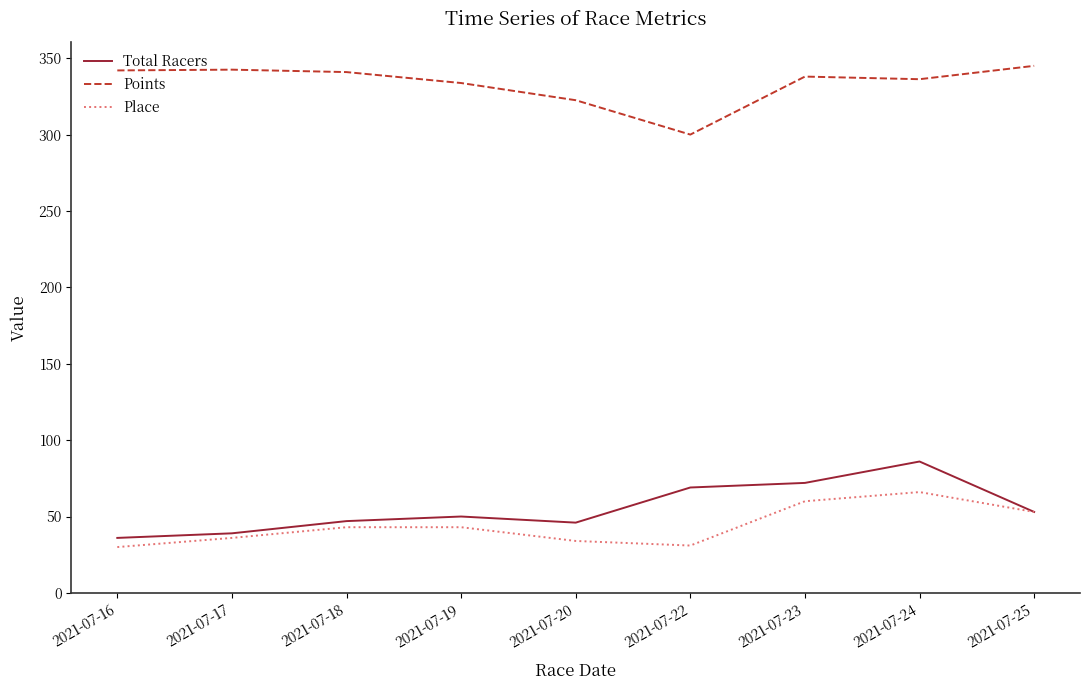

Rank the series at 2021-07-23 from lowest to highest value.

Place, Total Racers, Points